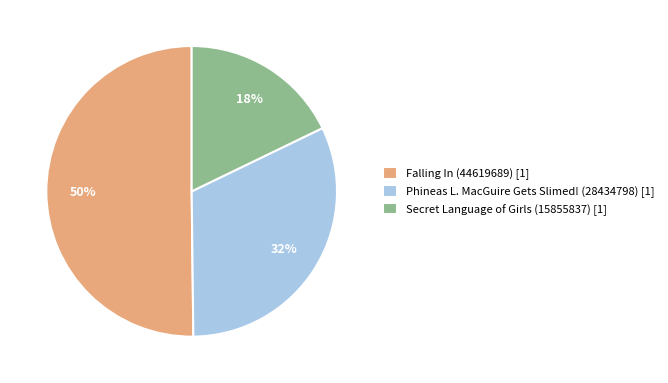

Approximately how many times larger is the value at Falling In (44619689) [1] compared to Secret Language of Girls (15855837) [1]?

2.8